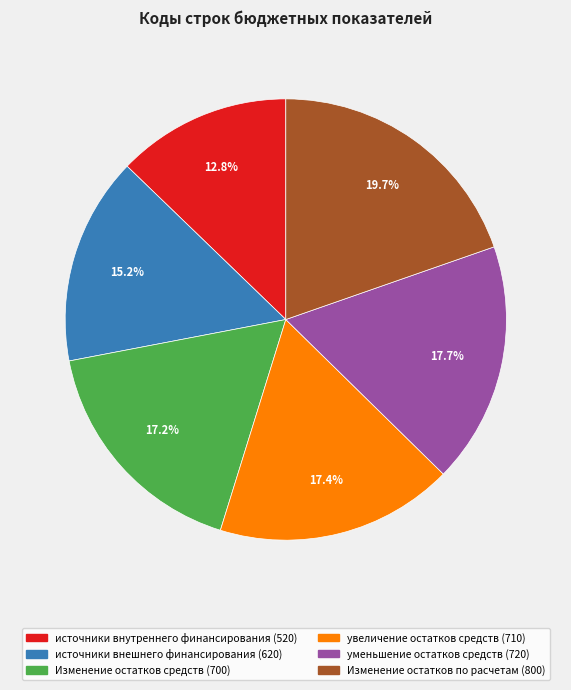

Which has a higher value, уменьшение остатков средств (720) or источники внутреннего финансирования (520)?

уменьшение остатков средств (720)